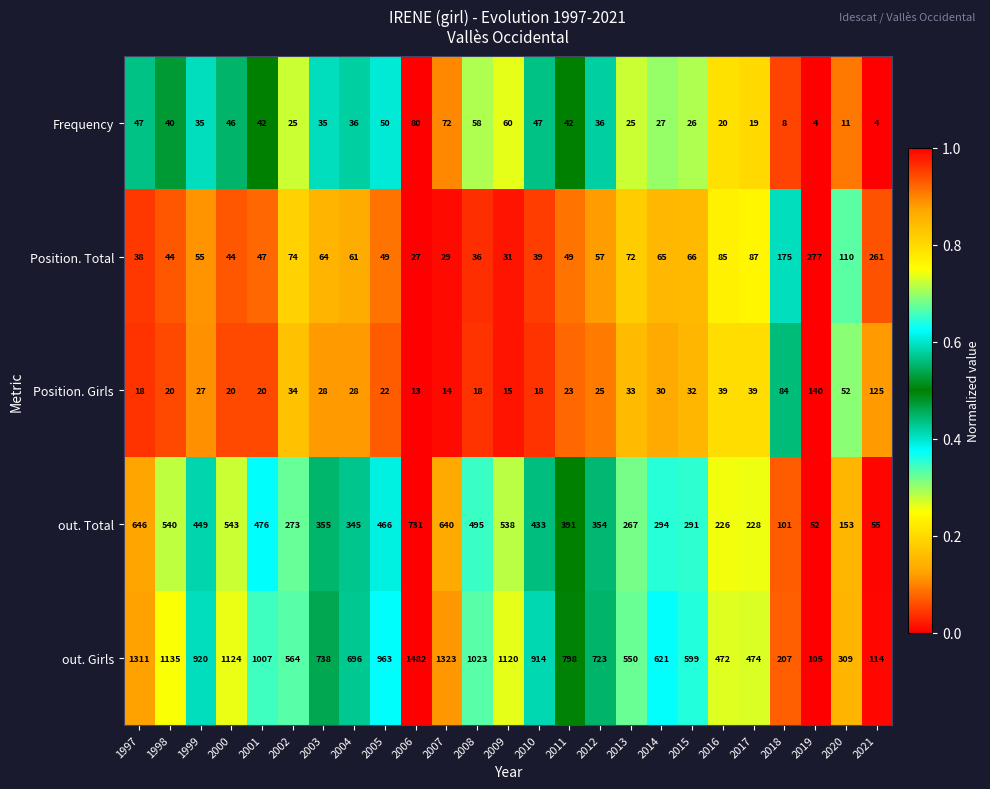

The Position. Girls series shows 20 at 2001. True or false?

True